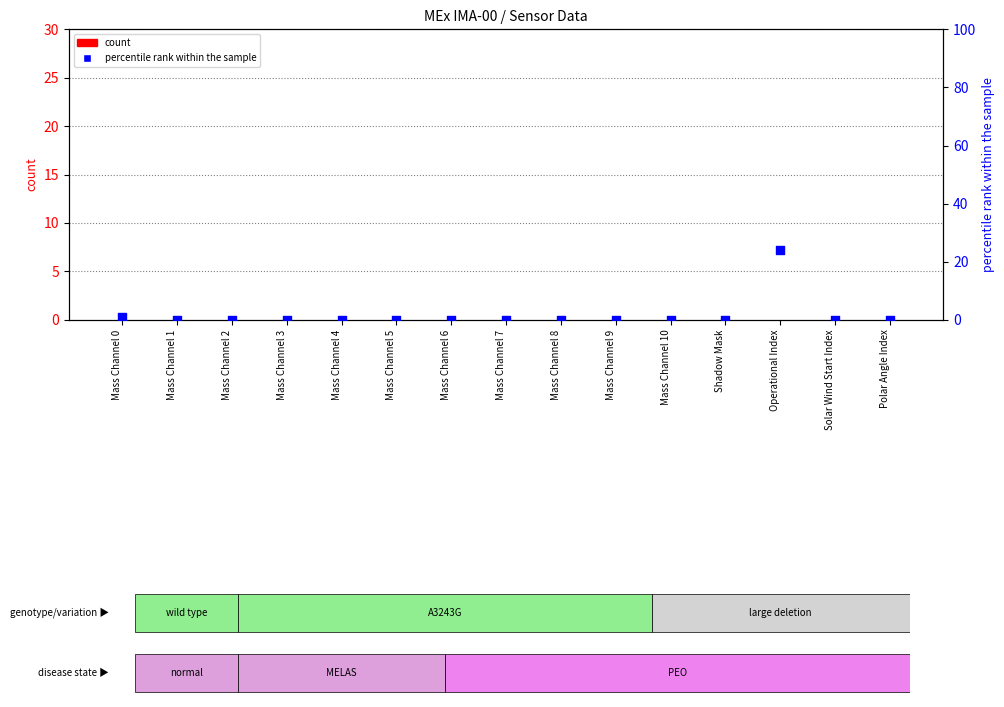

Which series has the widest spread of Y values?

percentile rank within the sample